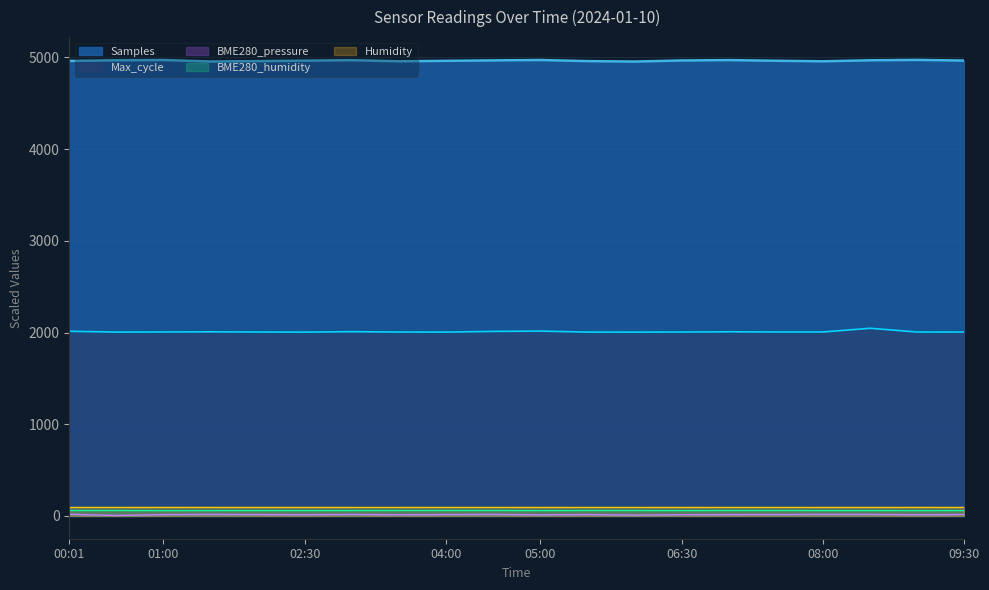

Between 00:01 and 01:30, which series saw the biggest shift?

Samples